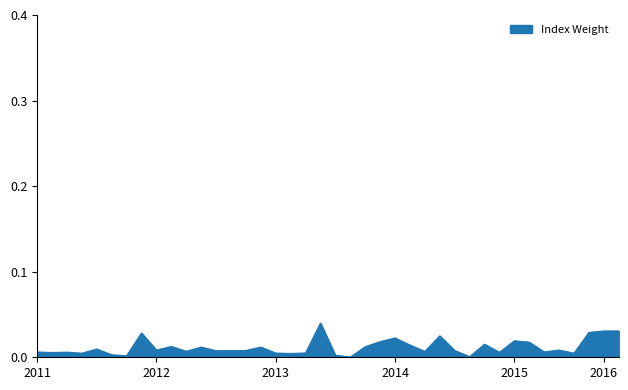

What is the sum of all values?

0.5